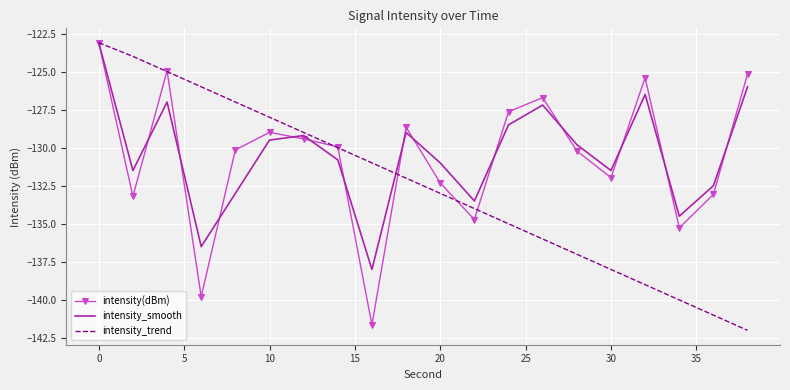

What is the highest value of the intensity(dBm) series?

-123.1